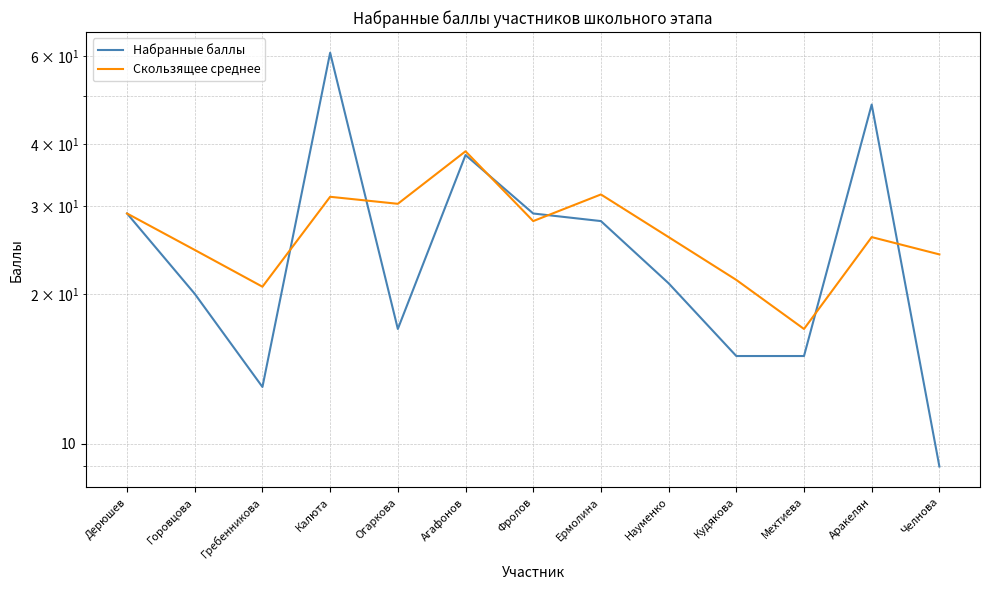

What is the maximum value for Скользящее среднее?

38.7